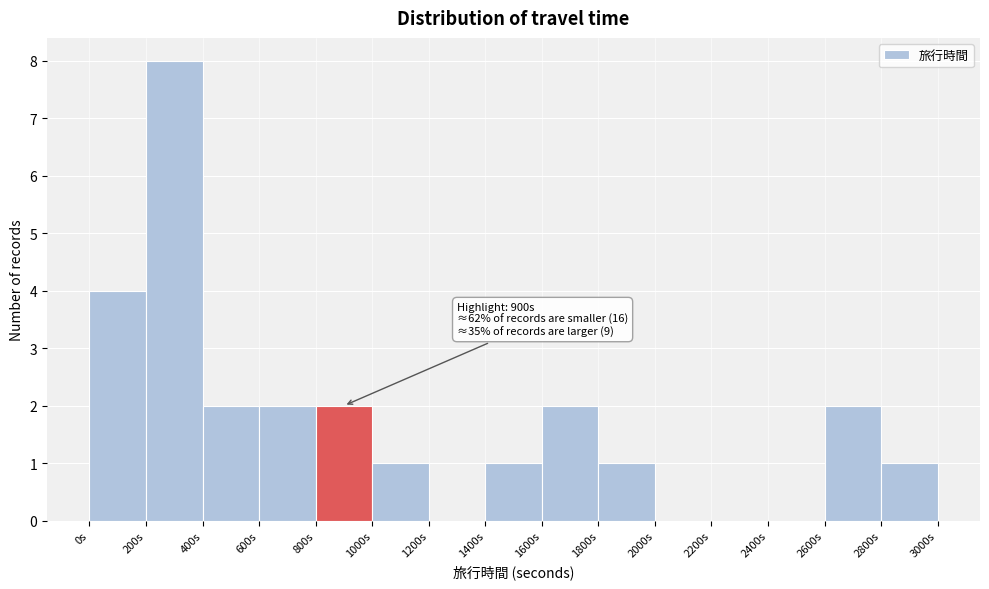

Which range on the x-axis has the tallest bar?

200 to 400